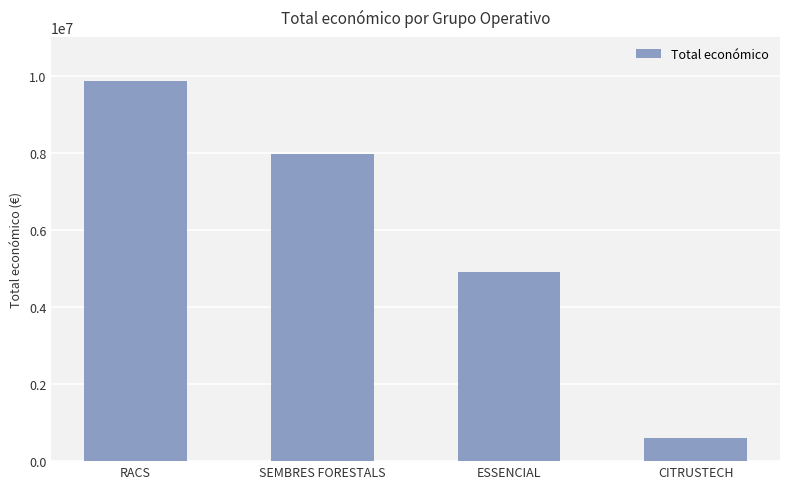

Reading left to right, transcribe all the data shown in this chart.

9847932	7967413	4905702	587734